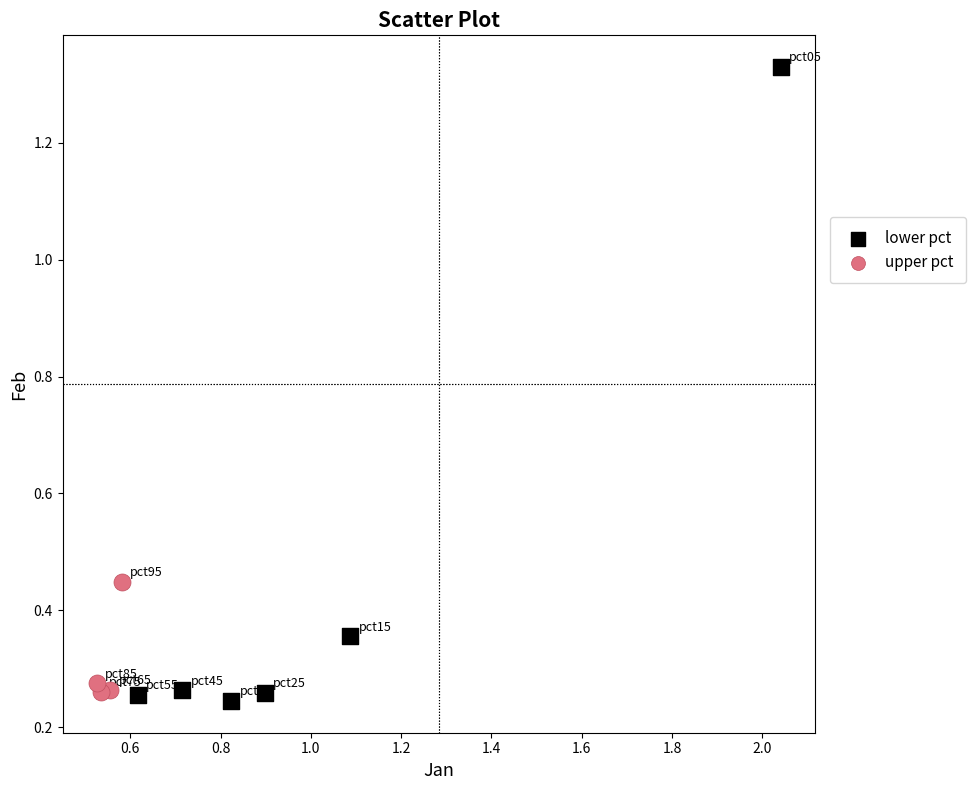

Which series has the widest spread of Y values?

lower pct